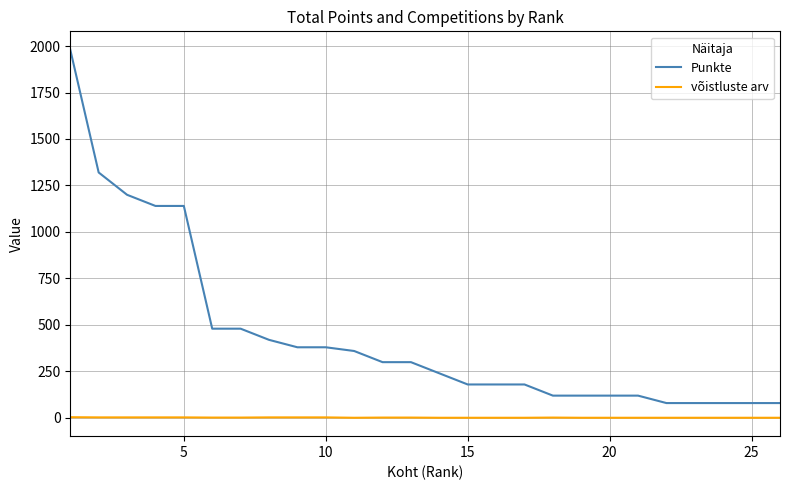

How many lines are shown in the chart?

2